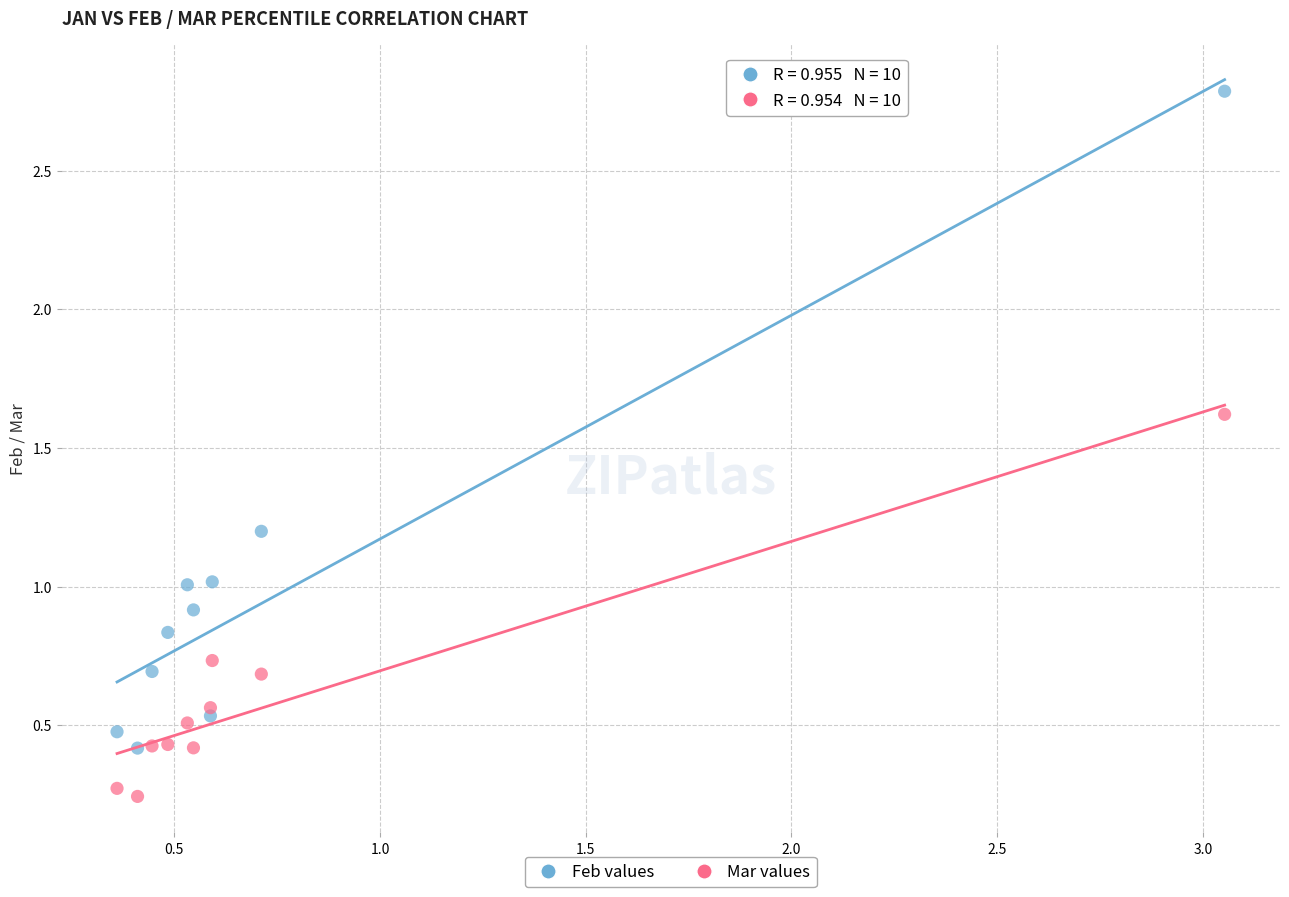

Which series contains the highest Y value?

Feb values